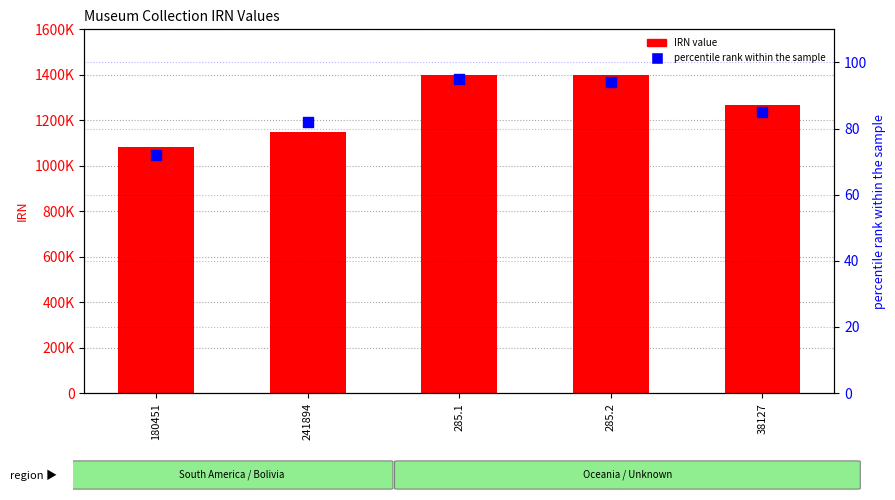

What is the total value across all series at 241894?

1149693